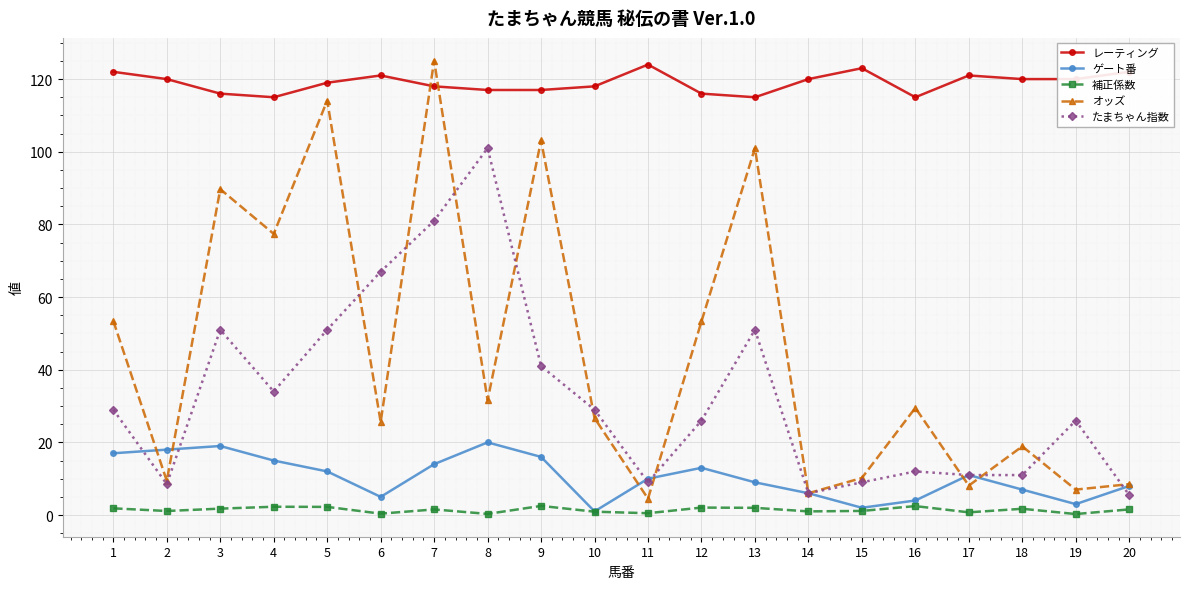

What is the difference between the maximum and minimum values in the たまちゃん指数 series?

95.5